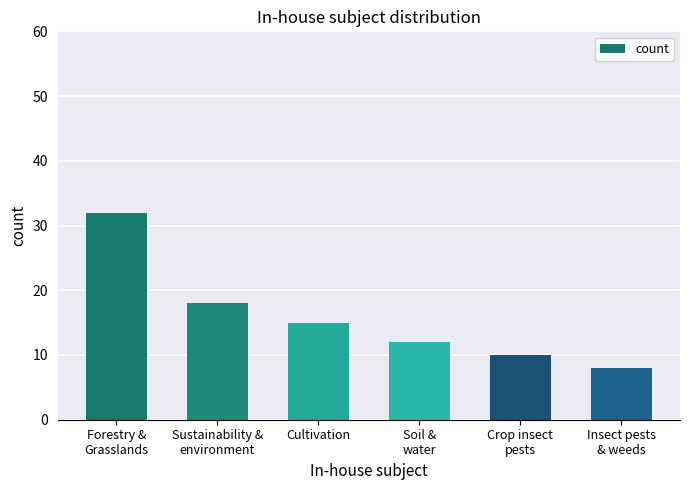

At which label does the data first exceed 15?

Forestry &
Grasslands